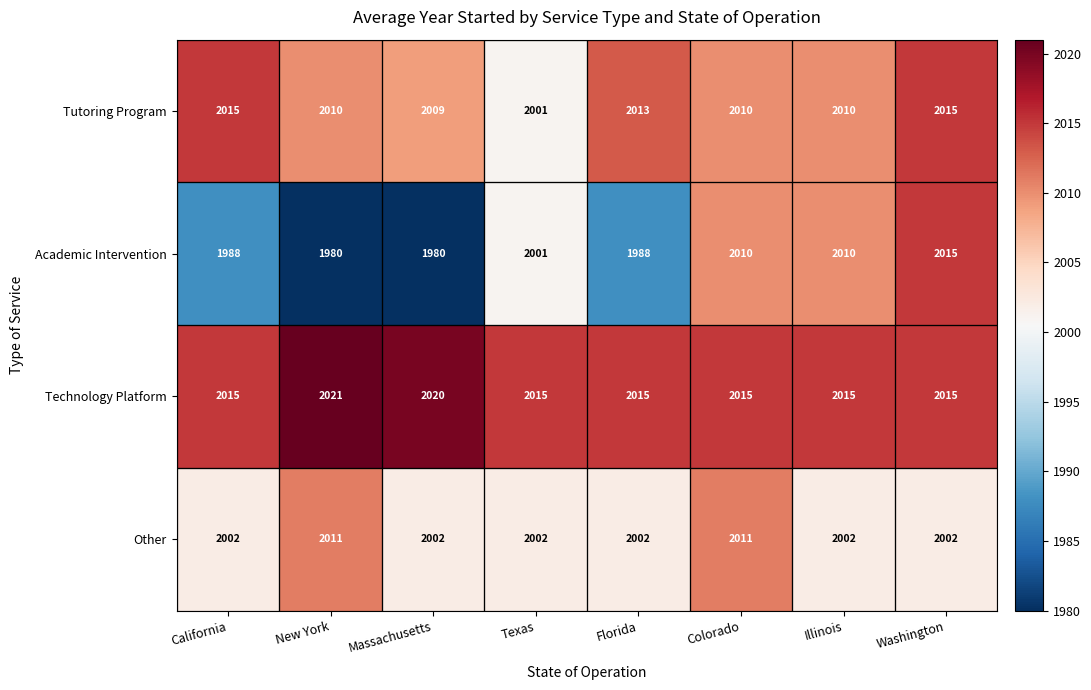

True or false: Tutoring Program has a value of 665 at Washington.

False